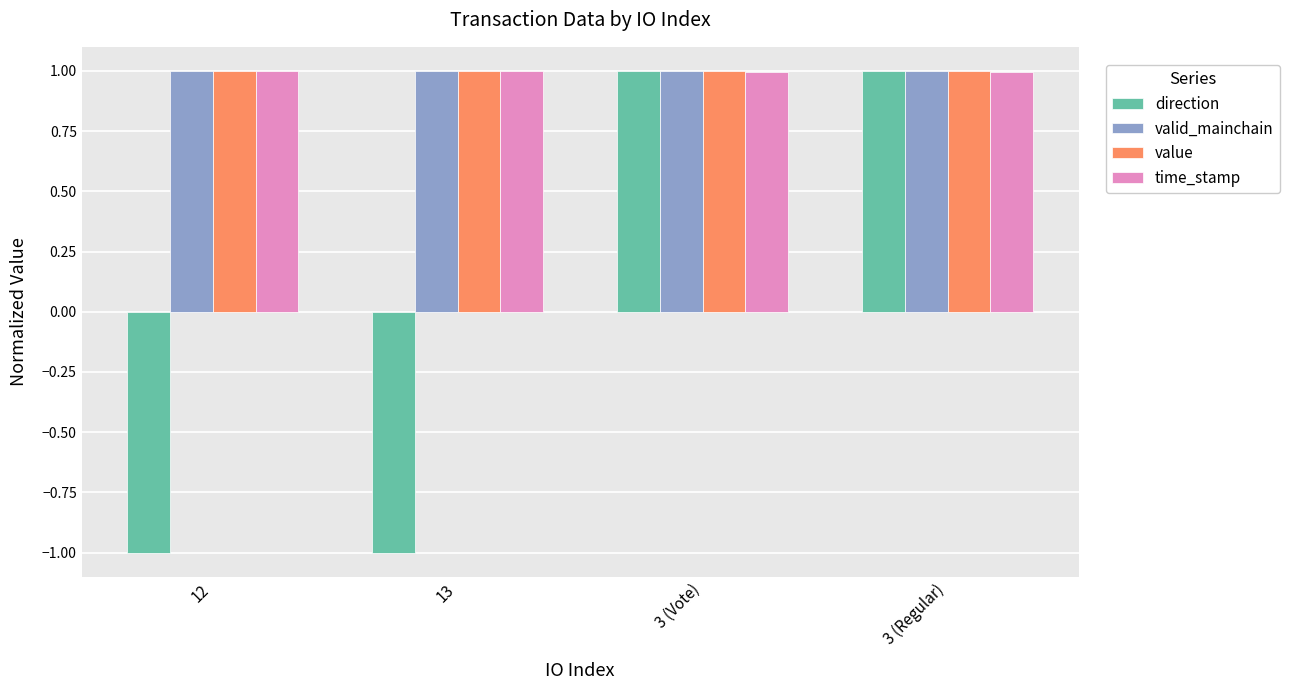

What is the sum of the value values at 3 (Vote) and 3 (Regular)?

2.0